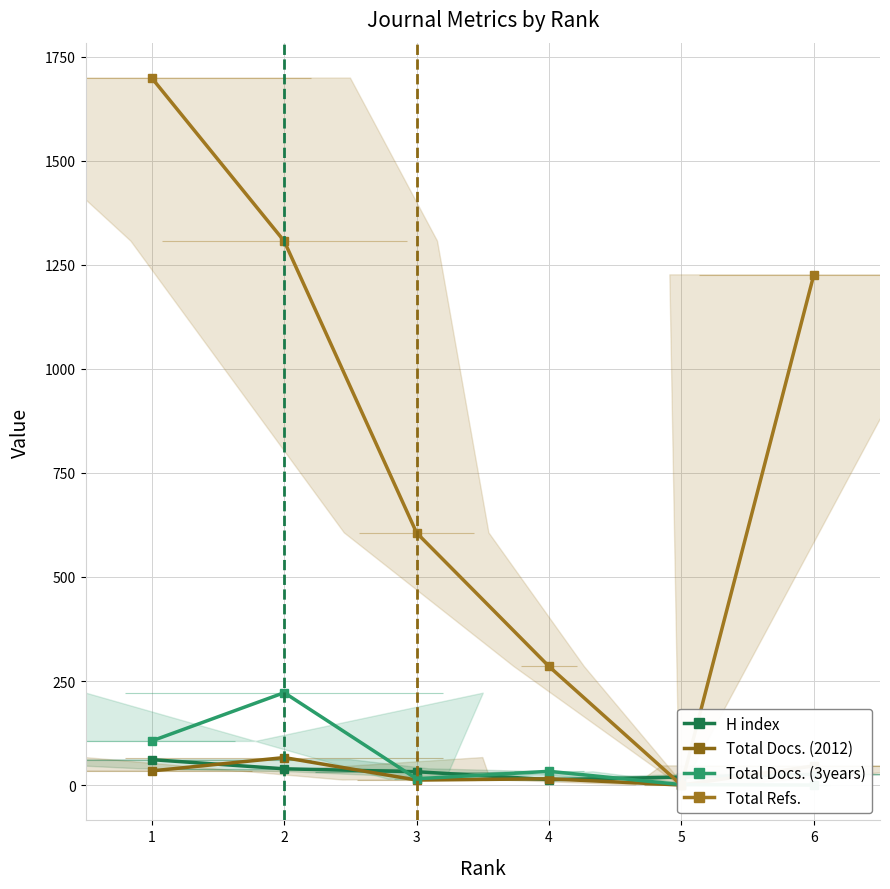

Reading left to right, transcribe all the data shown in this chart.

H index: 61	39	32	13	19	26
Total Docs. (2012): 34	66	12	15	0	46
Total Docs. (3years): 106	222	15	33	1	0
Total Refs.: 1699	1307	606	285	0	1226